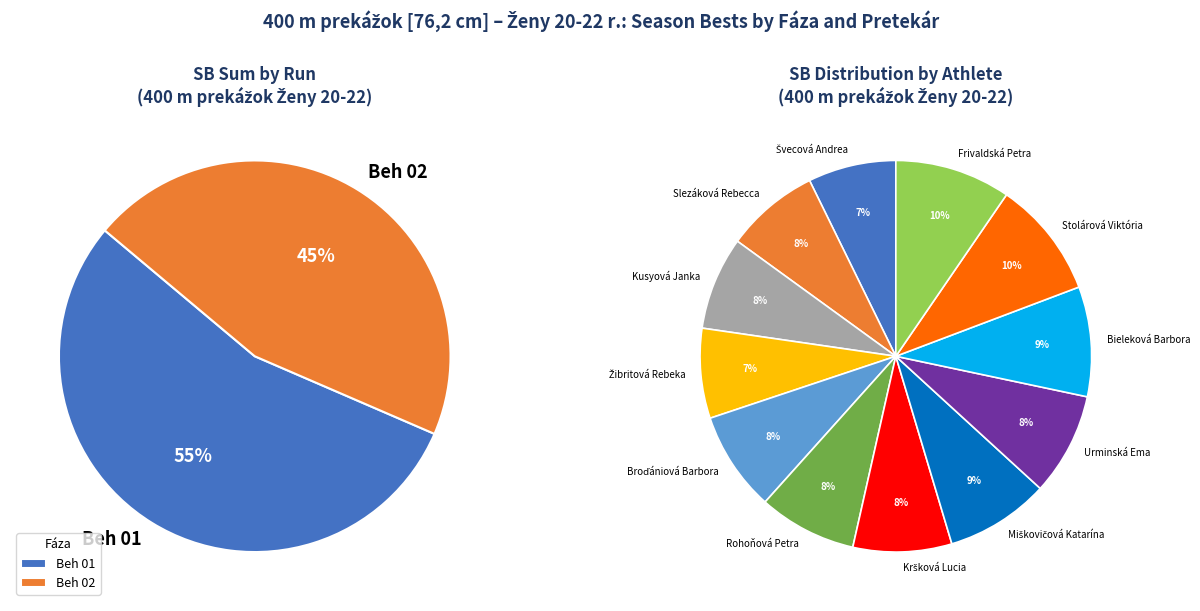

To the nearest percent, what is the combined percentage of Broďániová Barbora and Miškovičová Katarína?

17%